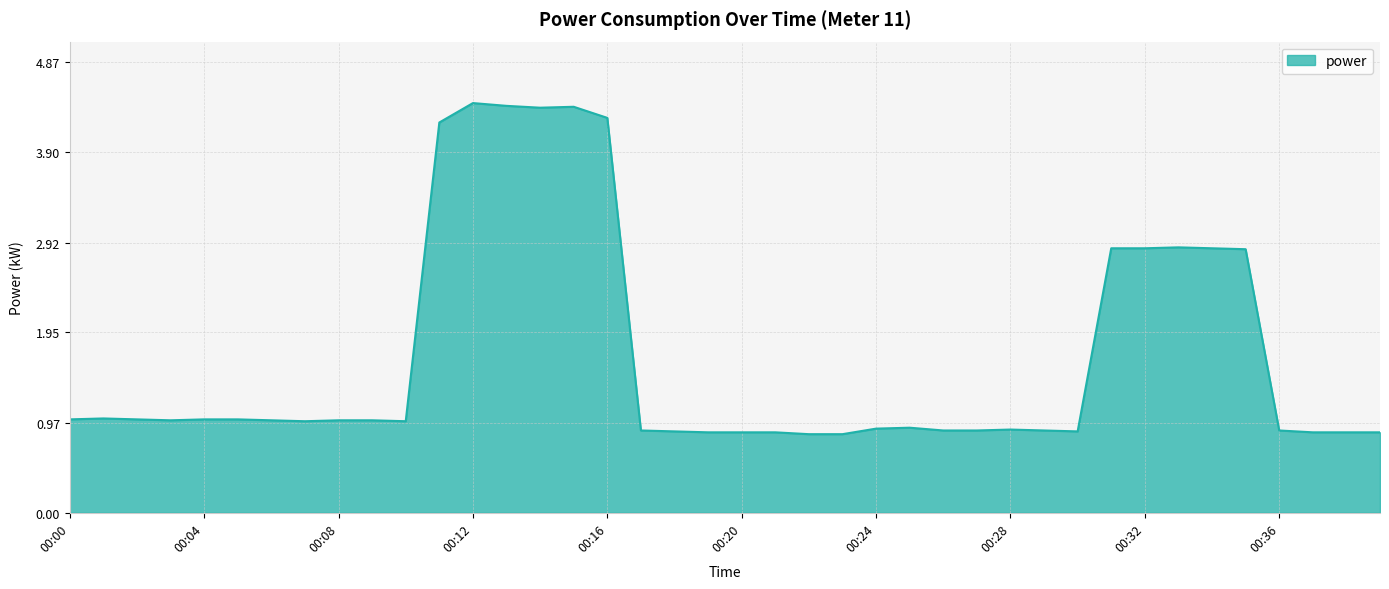

What is the sum of all values?

67.3